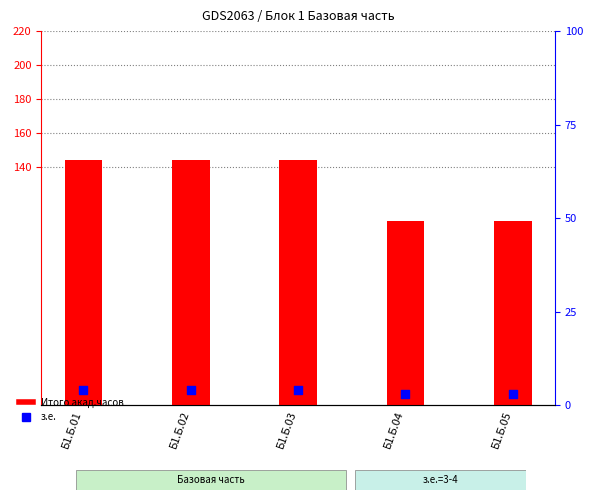

Which series reaches the maximum Y coordinate?

Итого акад.часов